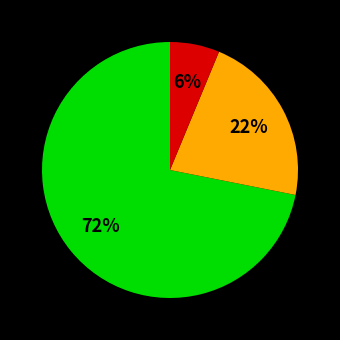

Is there a majority slice in this chart?

Yes